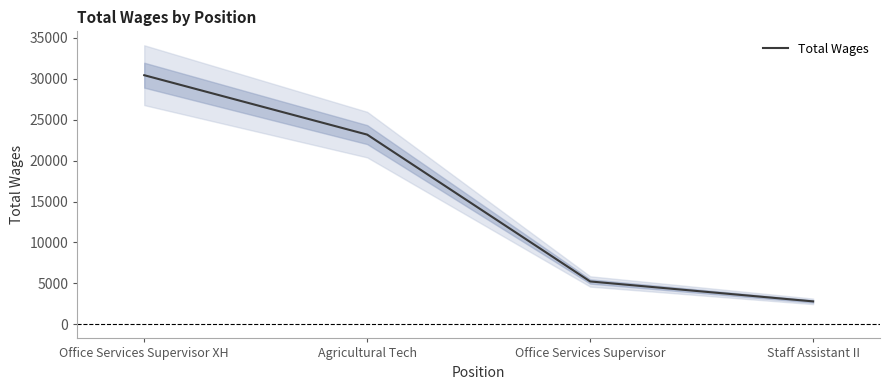

Where is the data nearest to the value 16612?

Agricultural Tech